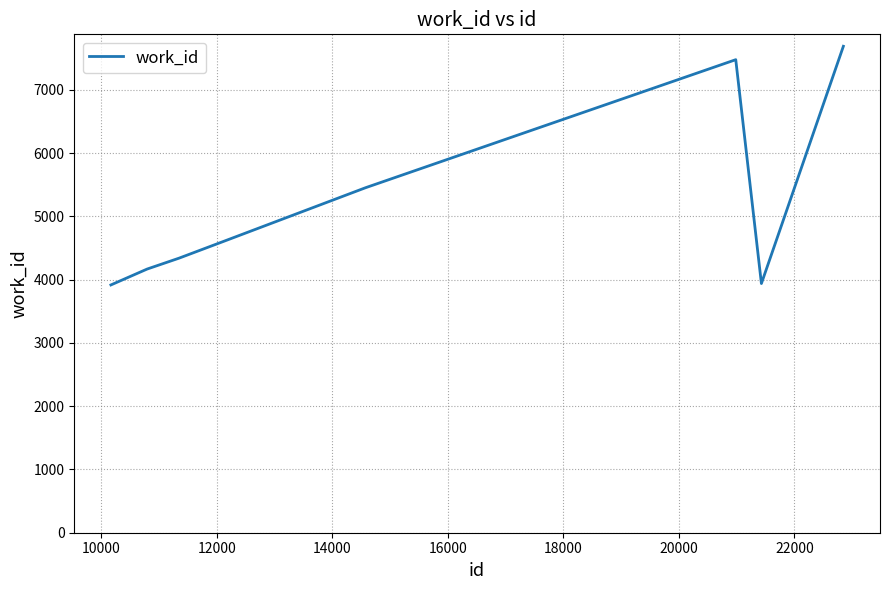

True or false: there are more than 2 points higher than both neighbors.

False